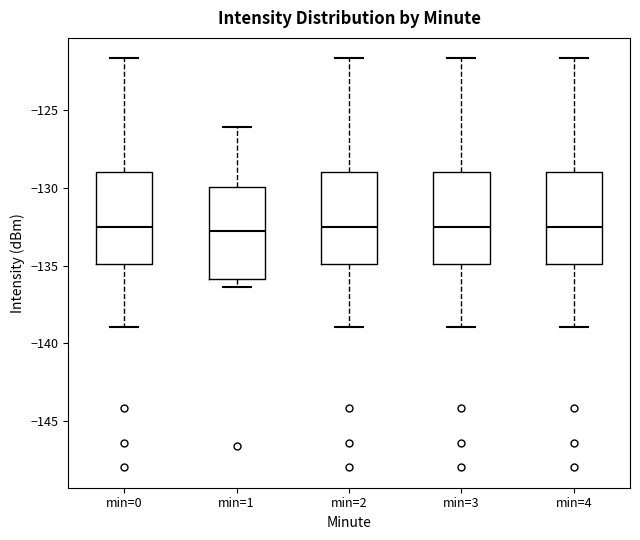

Reading left to right, transcribe this box plot: for each box, give where its median line is, the range the box spans, and where its two whiskers end, as read against the y-axis. The values are not printed on the chart, so give them approximately, as read against the axis.

min=0: median -132.5, box -135.0 to -129.0, whiskers -139.0 to -121.5
min=1: median -132.5, box -136.0 to -130.0, whiskers -136.5 to -126.0
min=2: median -132.5, box -135.0 to -129.0, whiskers -139.0 to -121.5
min=3: median -132.5, box -135.0 to -129.0, whiskers -139.0 to -121.5
min=4: median -132.5, box -135.0 to -129.0, whiskers -139.0 to -121.5